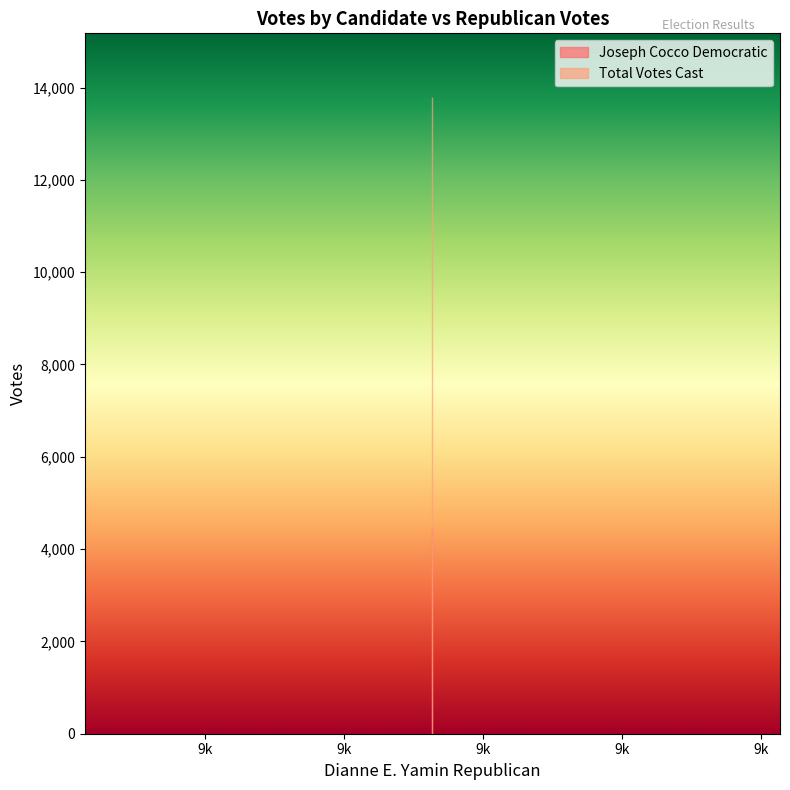

What is the minimum value shown in the chart?

4468